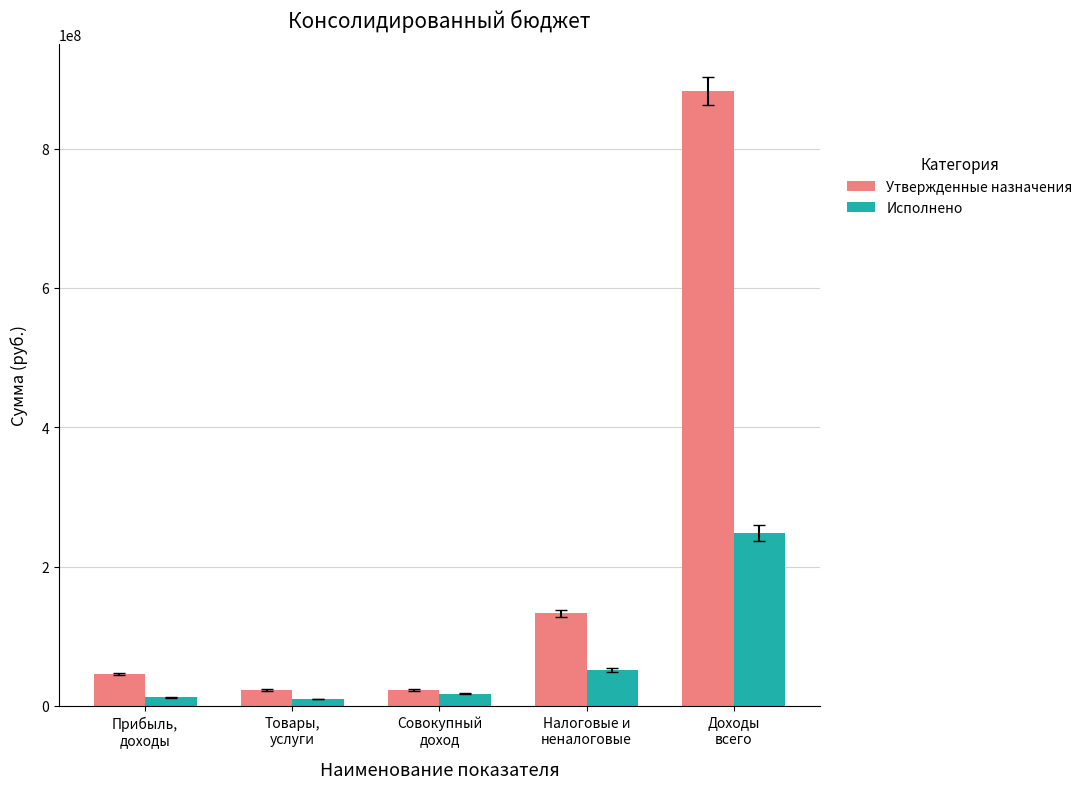

List the series in order of their peak value, lowest first.

Исполнено, Утвержденные назначения